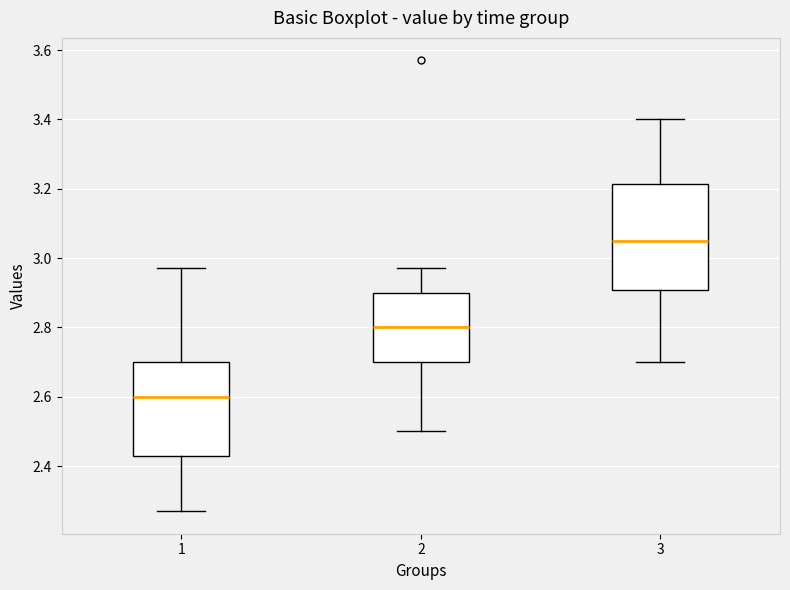

Which box's median line is the lowest?

1